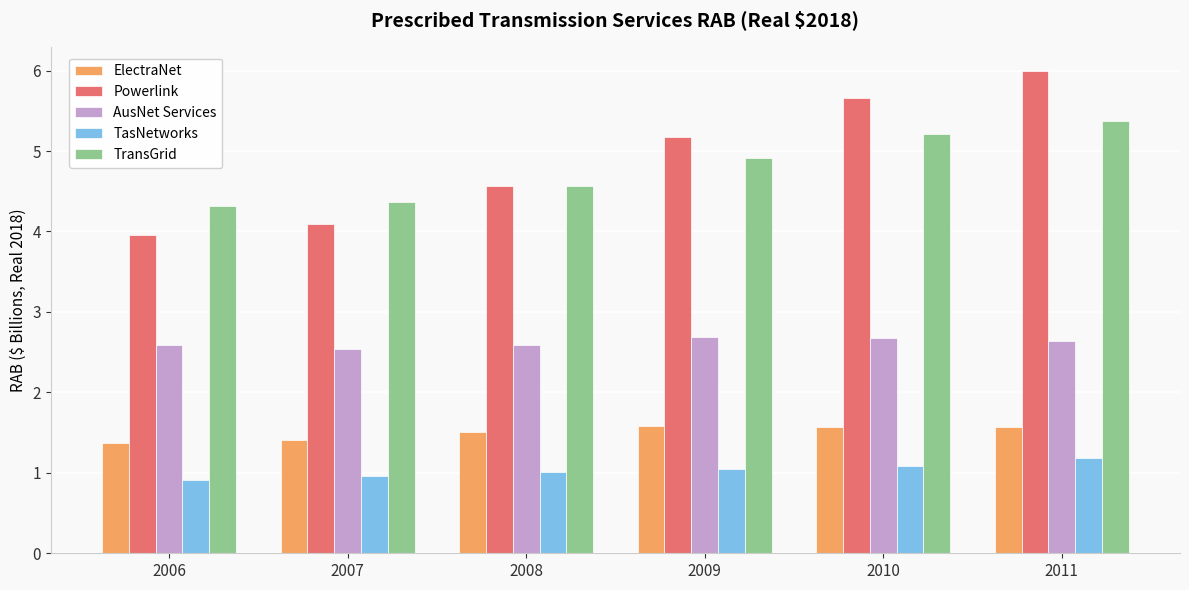

Reading left to right, extract all data points from this chart.

ElectraNet: 1.4	1.4	1.5	1.6	1.6	1.6
Powerlink: 4.0	4.1	4.6	5.2	5.7	6.0
AusNet Services: 2.6	2.5	2.6	2.7	2.7	2.6
TasNetworks: 0.9	1.0	1.0	1.0	1.1	1.2
TransGrid: 4.3	4.4	4.6	4.9	5.2	5.4